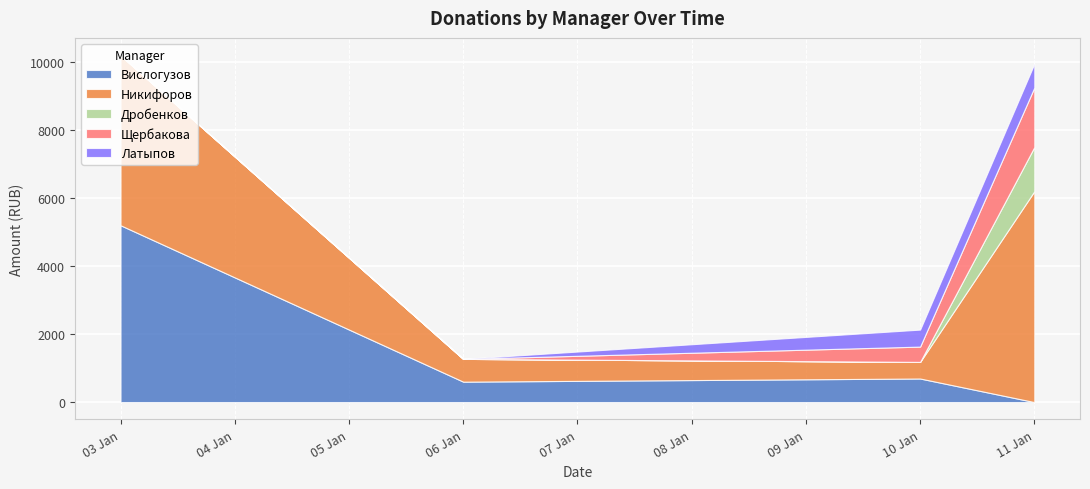

Which category has the highest value in the Вислогузов series?

03 Jan